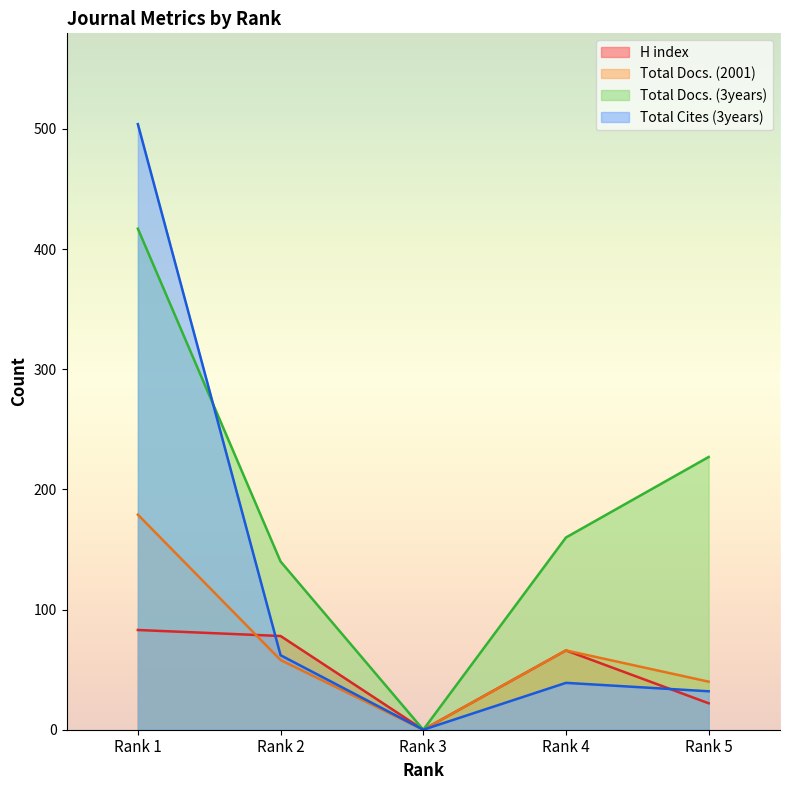

Where is the first local minimum for Total Cites (3years)?

Rank 3